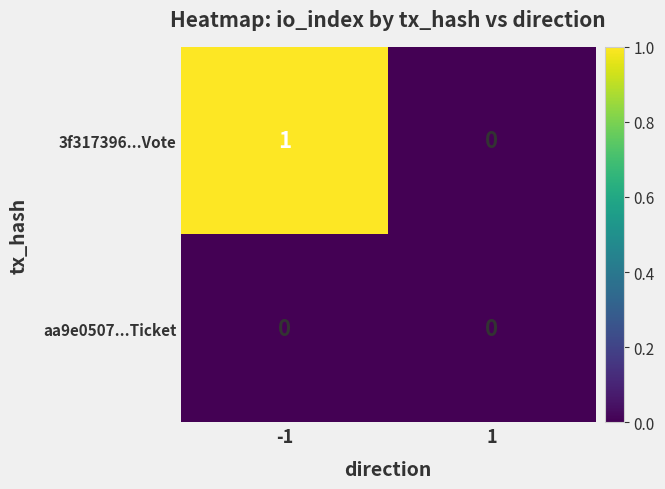

Reading right to left, extract all data points from this chart.

3f317396...Vote: 0	1
aa9e0507...Ticket: 0	0